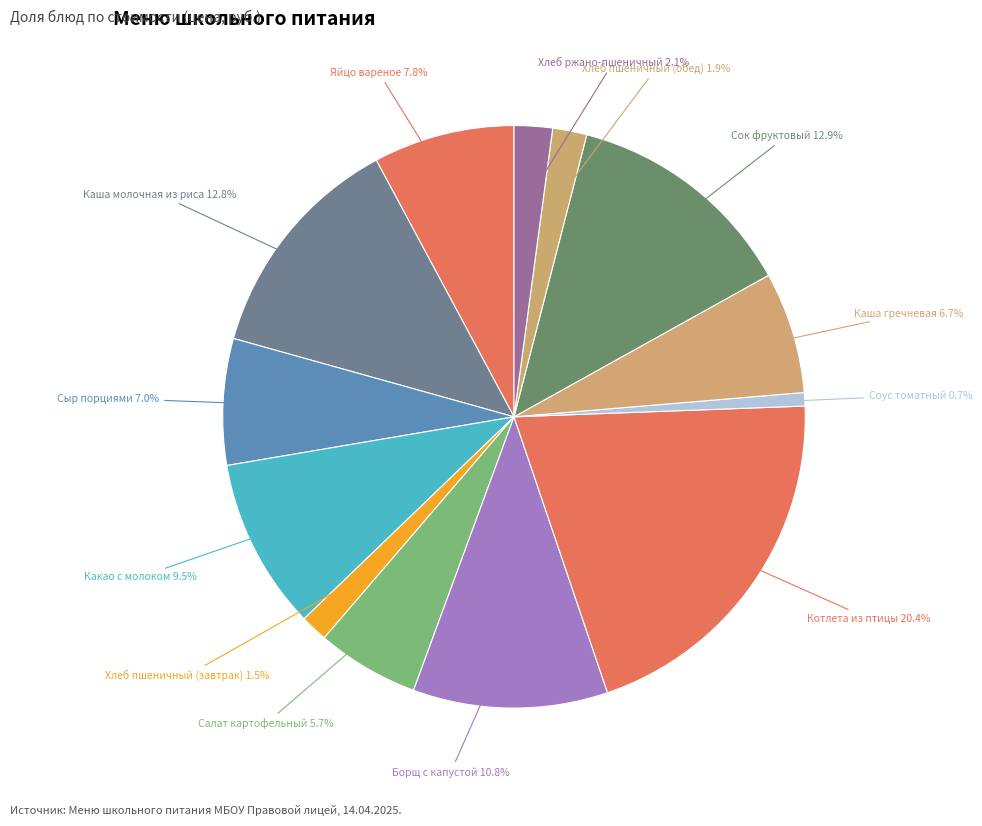

To the nearest percent, what percentage of the pie is Соус томатный?

1%